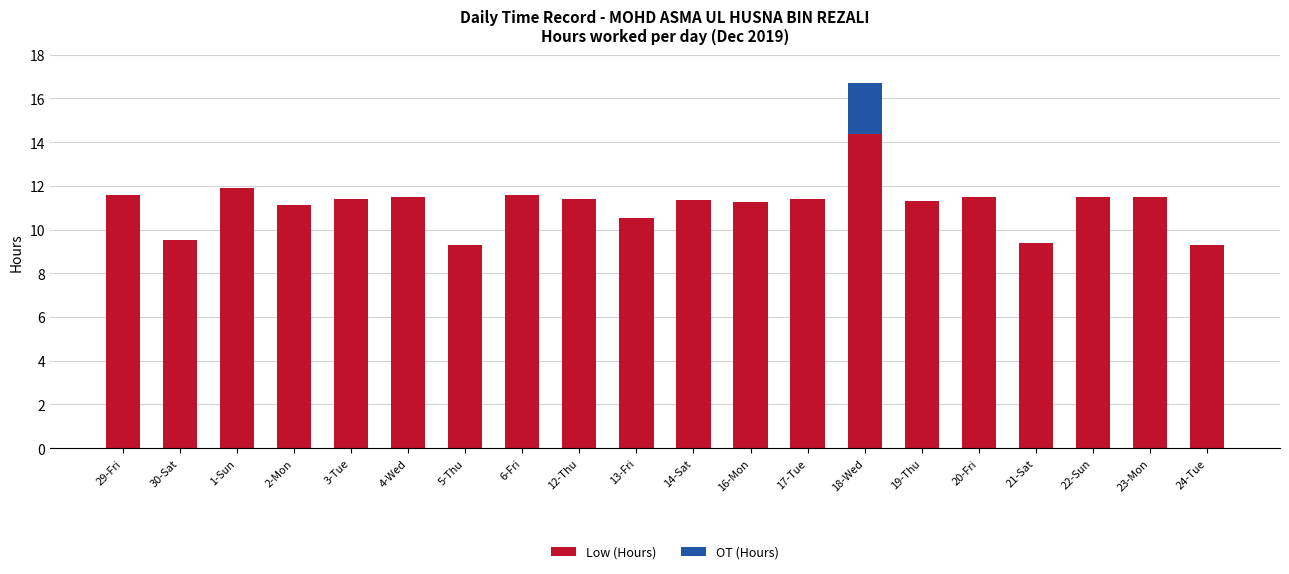

What is the maximum value for Low (Hours)?

14.4